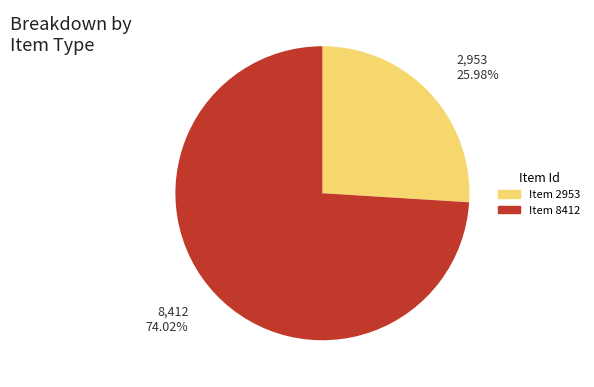

Does any single category account for the majority?

Yes